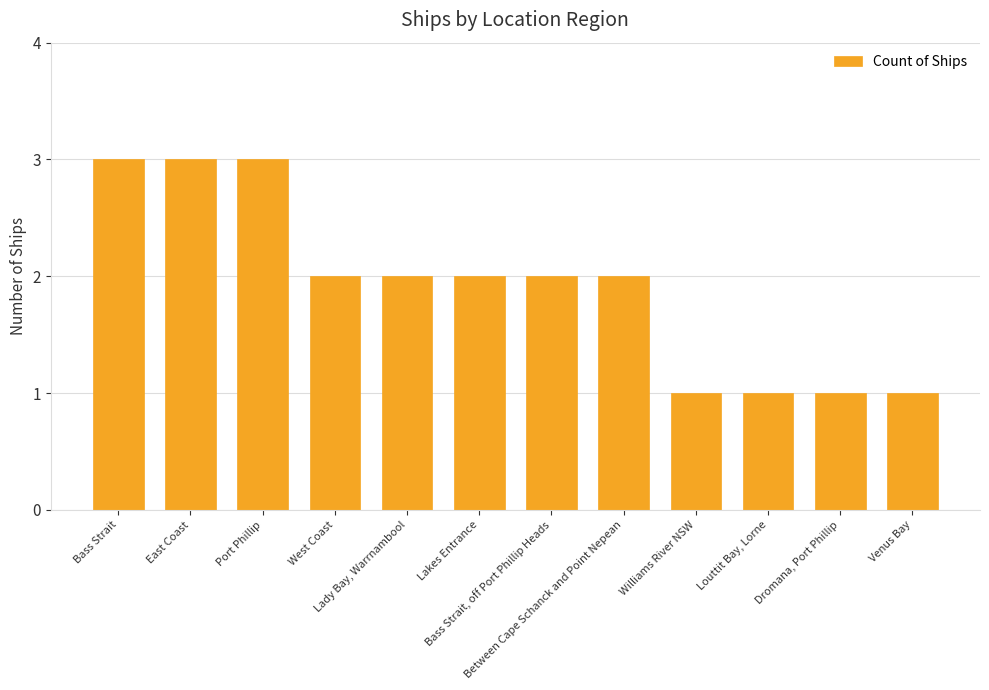

Are the bars grouped side by side (vs. stacked)?

No